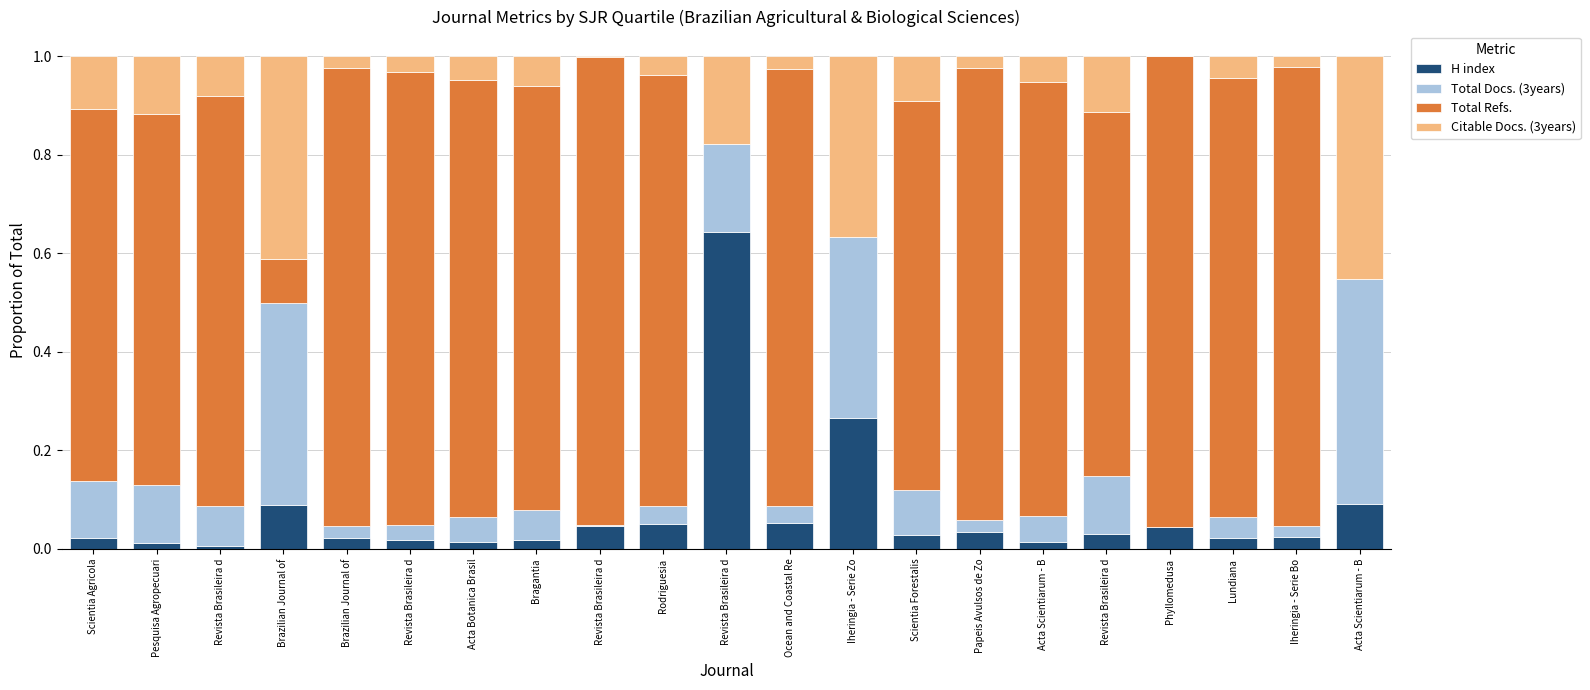

What value does the Citable Docs. (3years) series have at Acta Scientiarum - B?

0.1